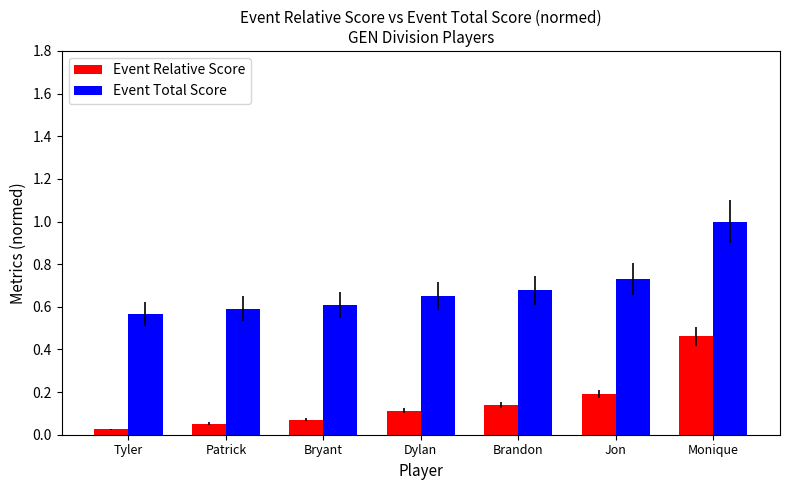

Rank the series by their average value, from highest to lowest.

Event Total Score, Event Relative Score